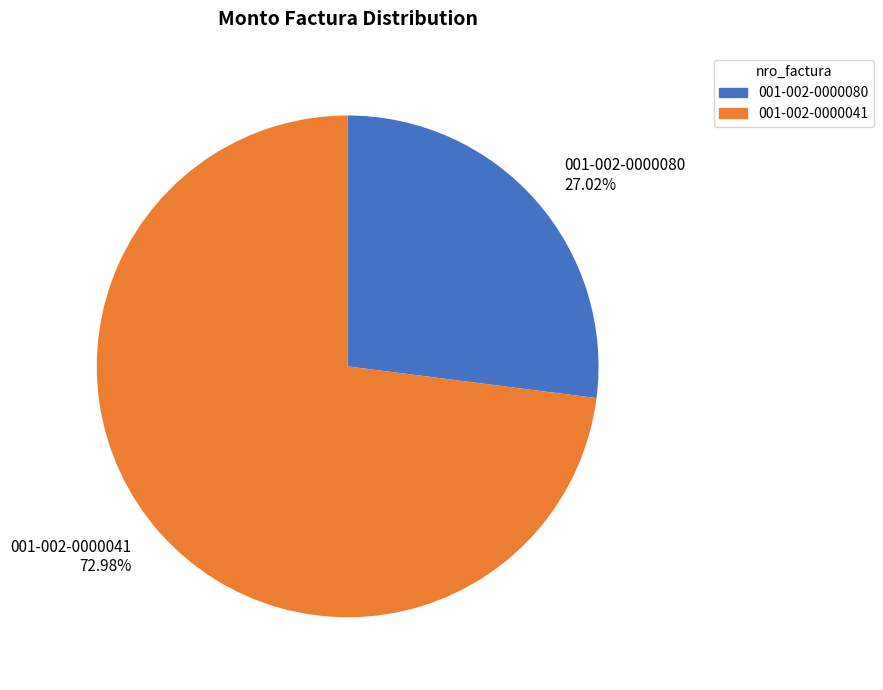

Approximately how many times larger is the value at 001-002-0000041 compared to 001-002-0000080?

2.7